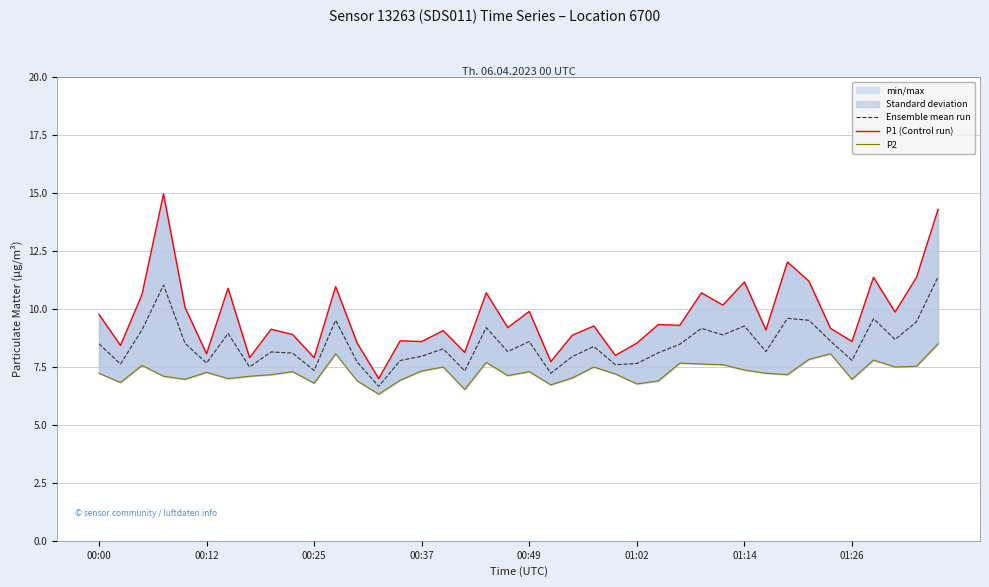

True or false: P1 (Control run) and P2 intersect in this chart.

False